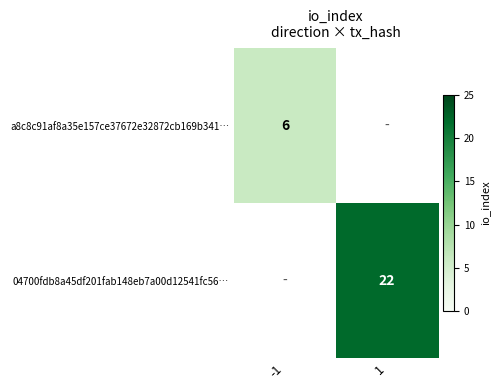

The a8c8c91af8a35e157ce37672e32872cb169b341… series shows 6 at -1. True or false?

True